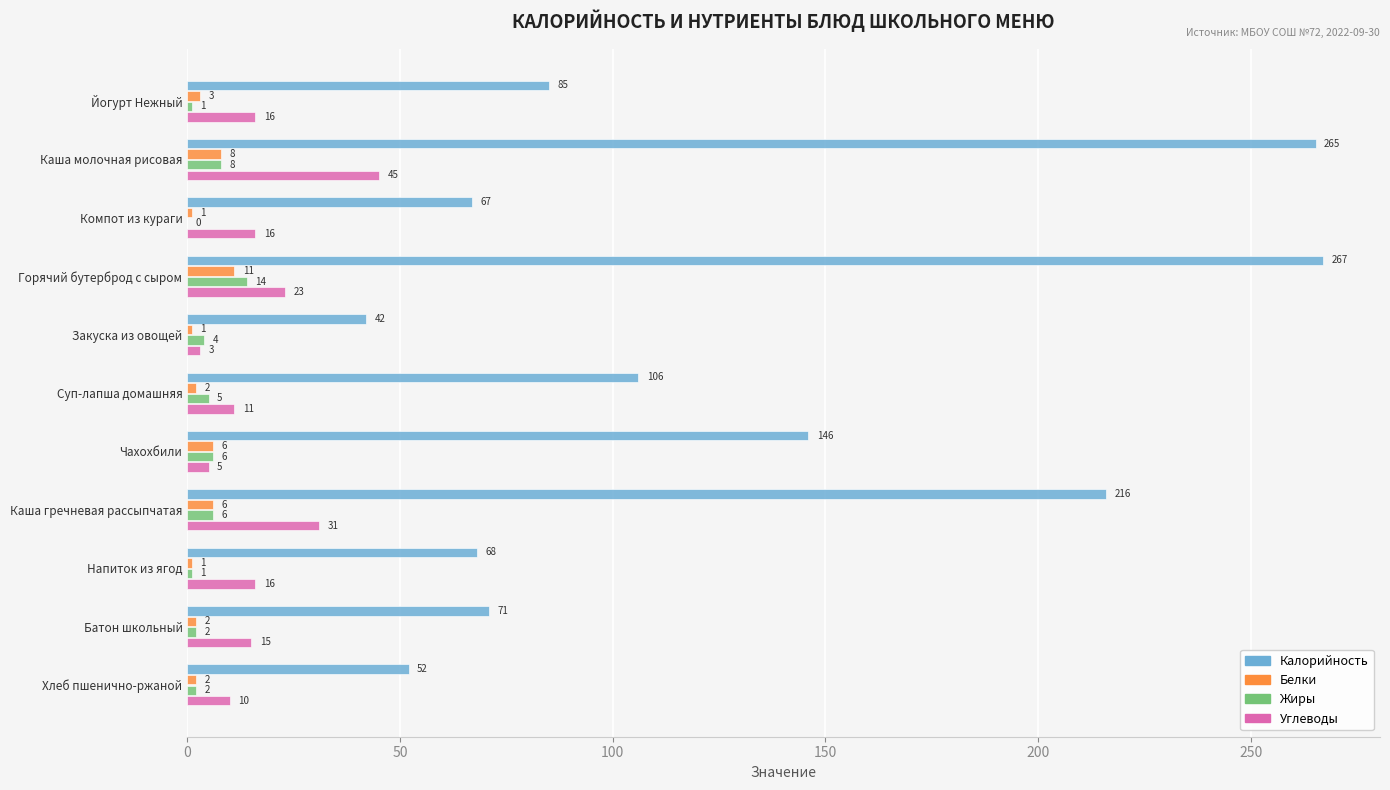

Is it true that Калорийность equals 149.1 at Суп-лапша домашняя?

False